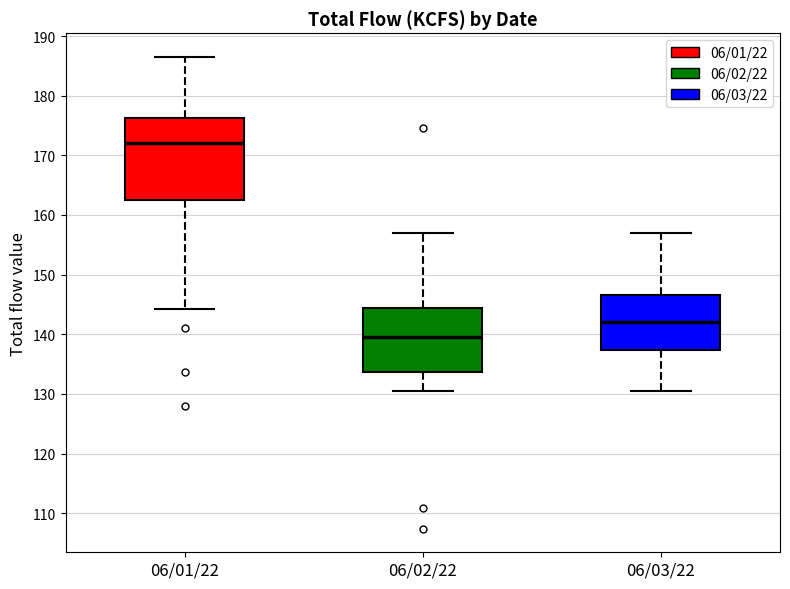

Which box has the lowest median line?

06/02/22